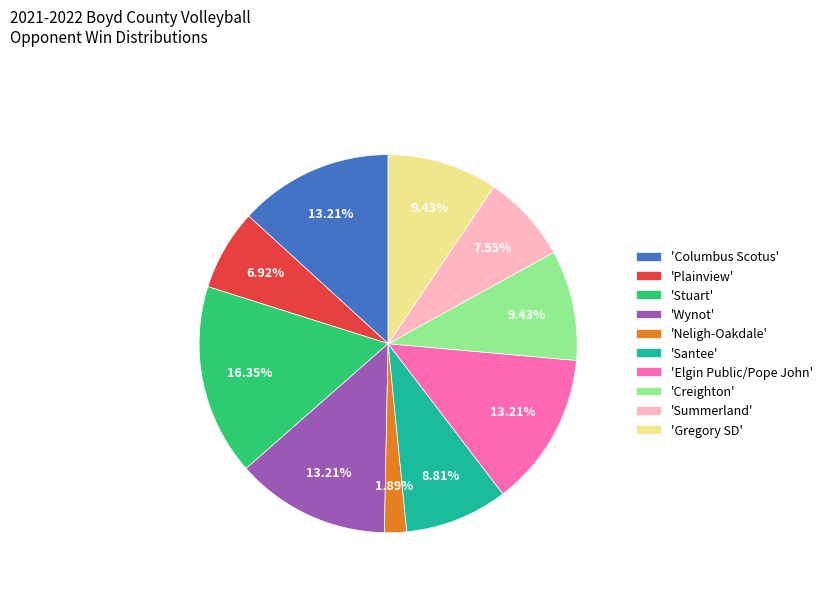

What is the largest slice in the pie chart?

'Stuart'